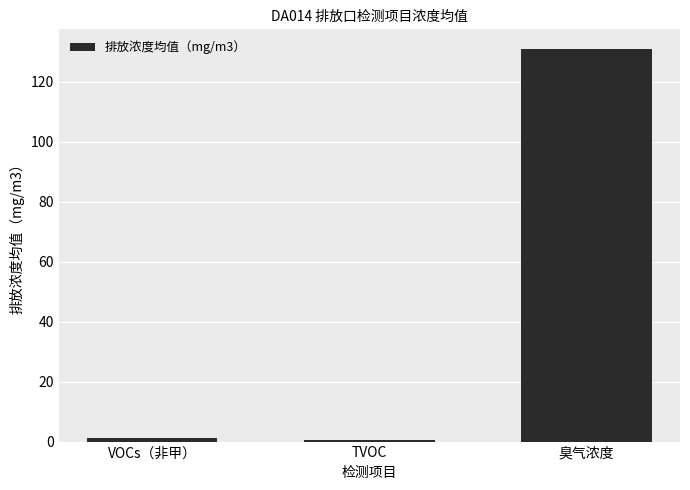

What is the greatest value displayed?

131.0